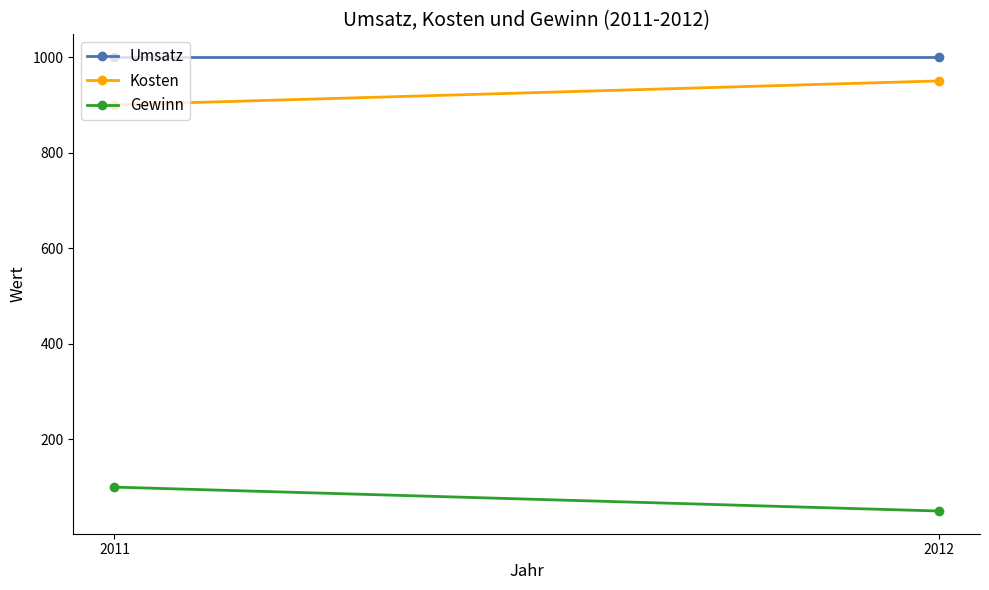

At which label is Gewinn closest to 75?

2011